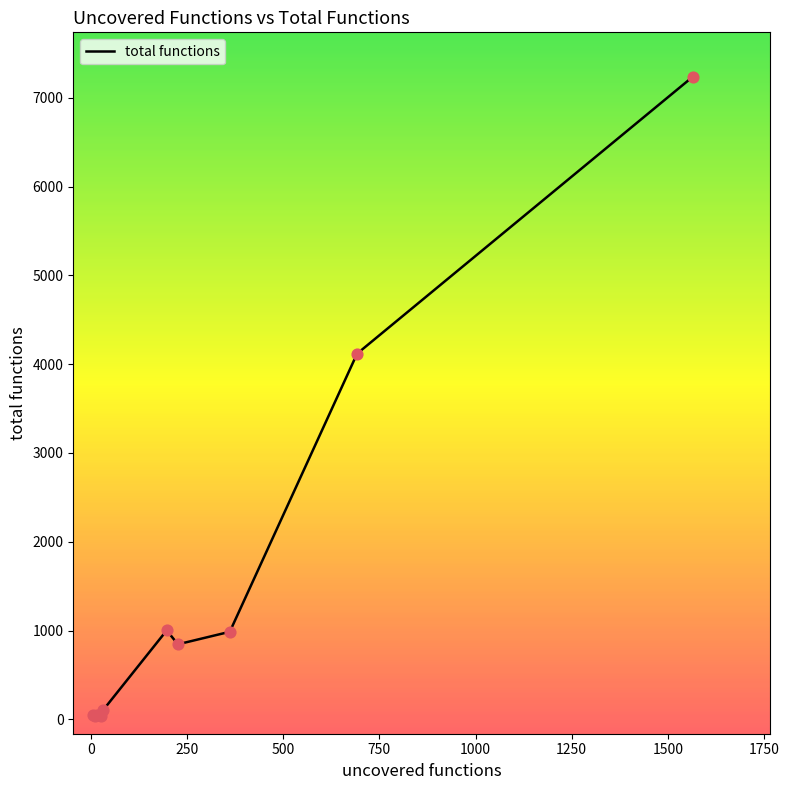

What is the difference between the maximum and minimum values?

7199